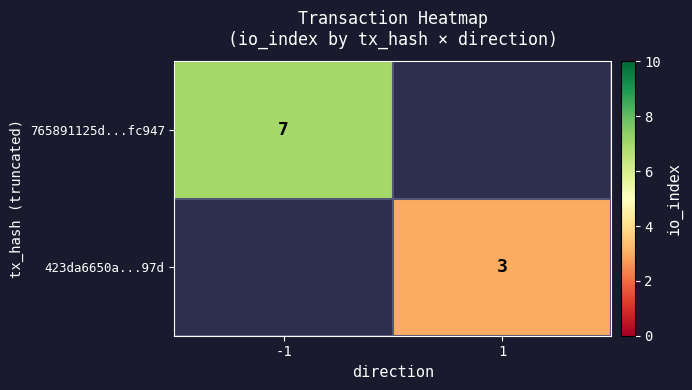

The value of 765891125d...fc947 at -1 is 12. True or false?

False